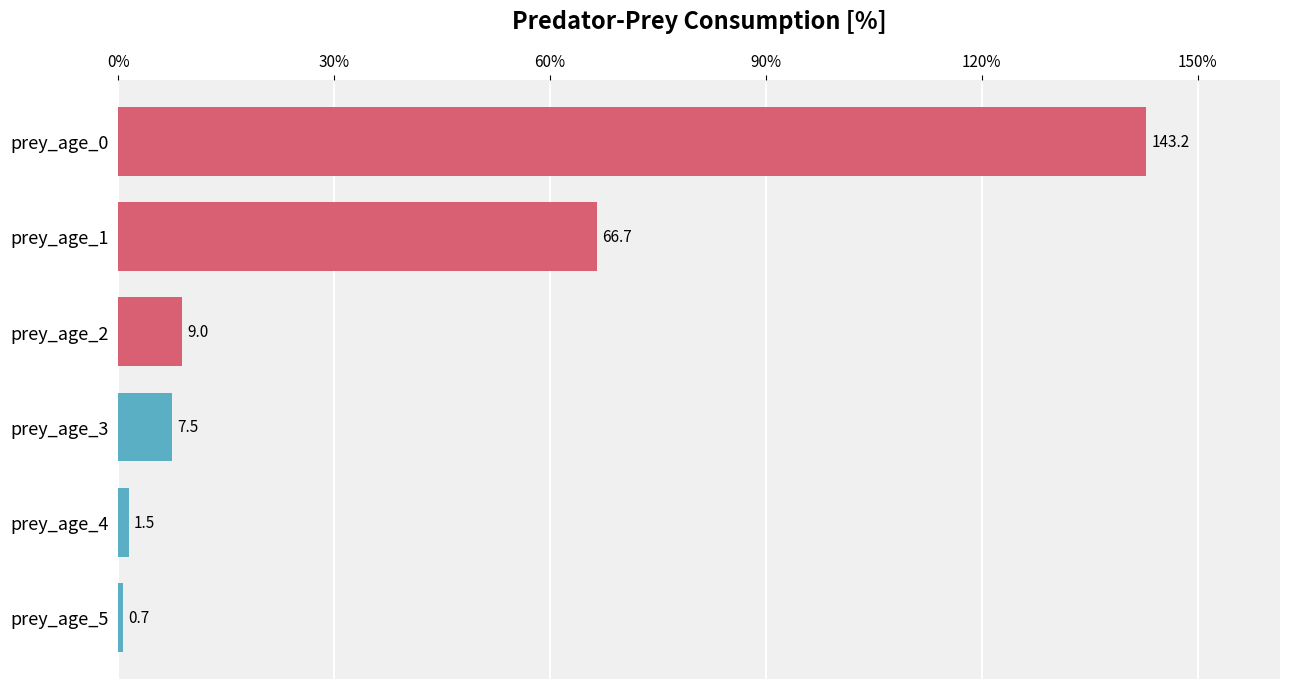

What is the minimum value shown in the chart?

0.7